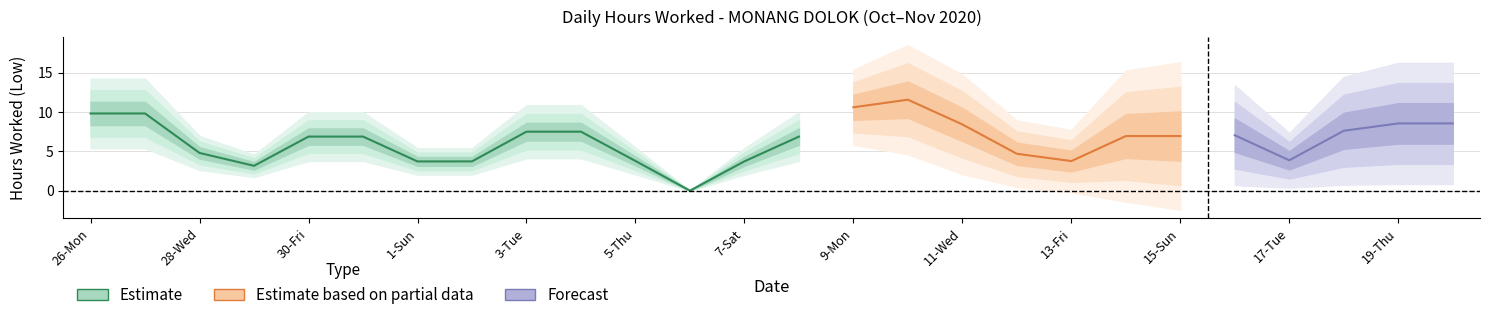

Does the chart display data point markers on the line(s)?

No